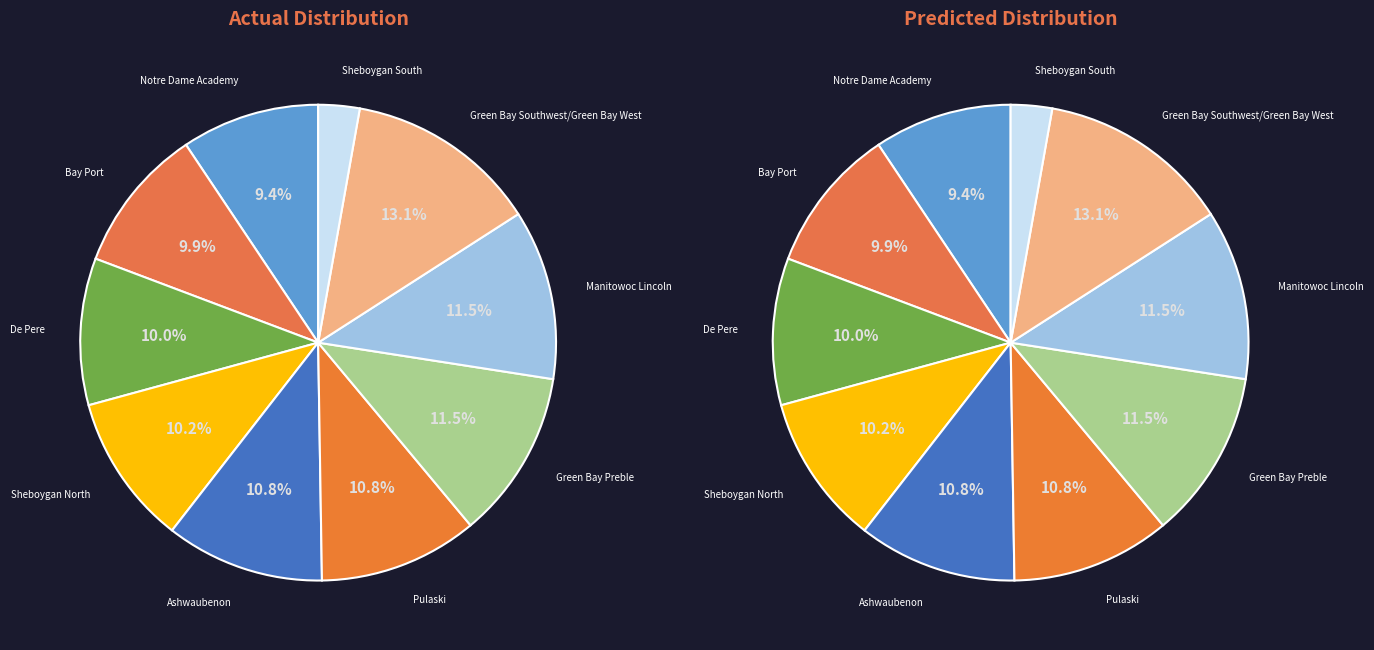

True or false: De Pere accounts for 16% of the total.

False